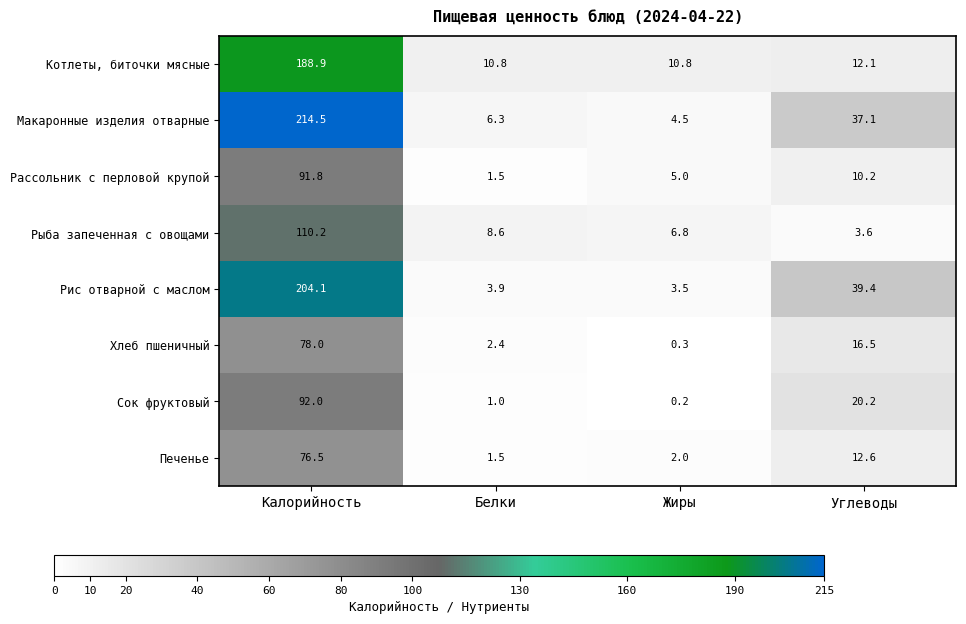

What is the minimum value for Хлеб пшеничный?

0.3